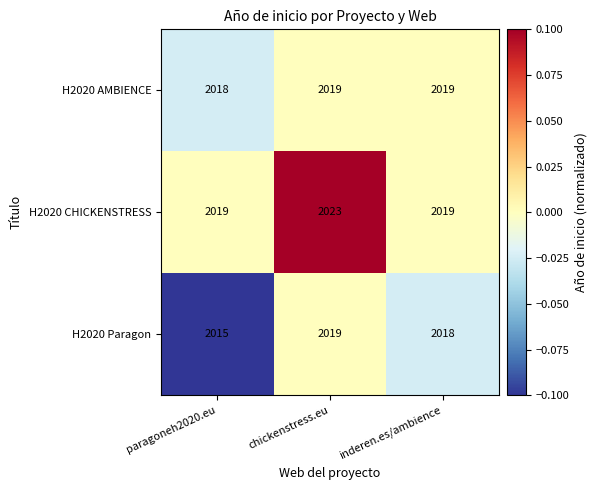

How many series are shown in this chart?

3